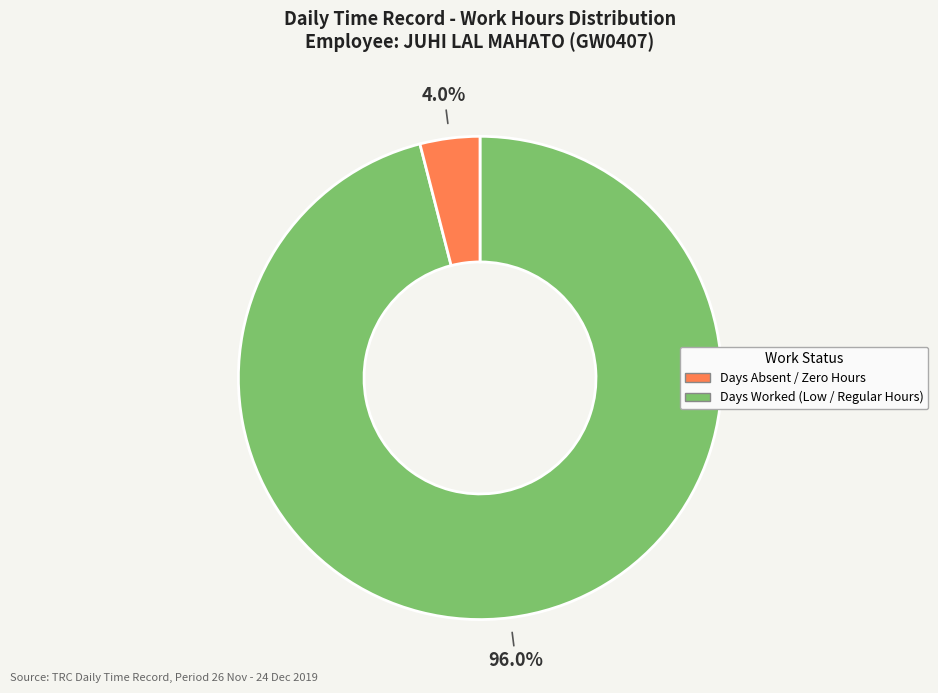

Is there a majority slice in this chart?

Yes